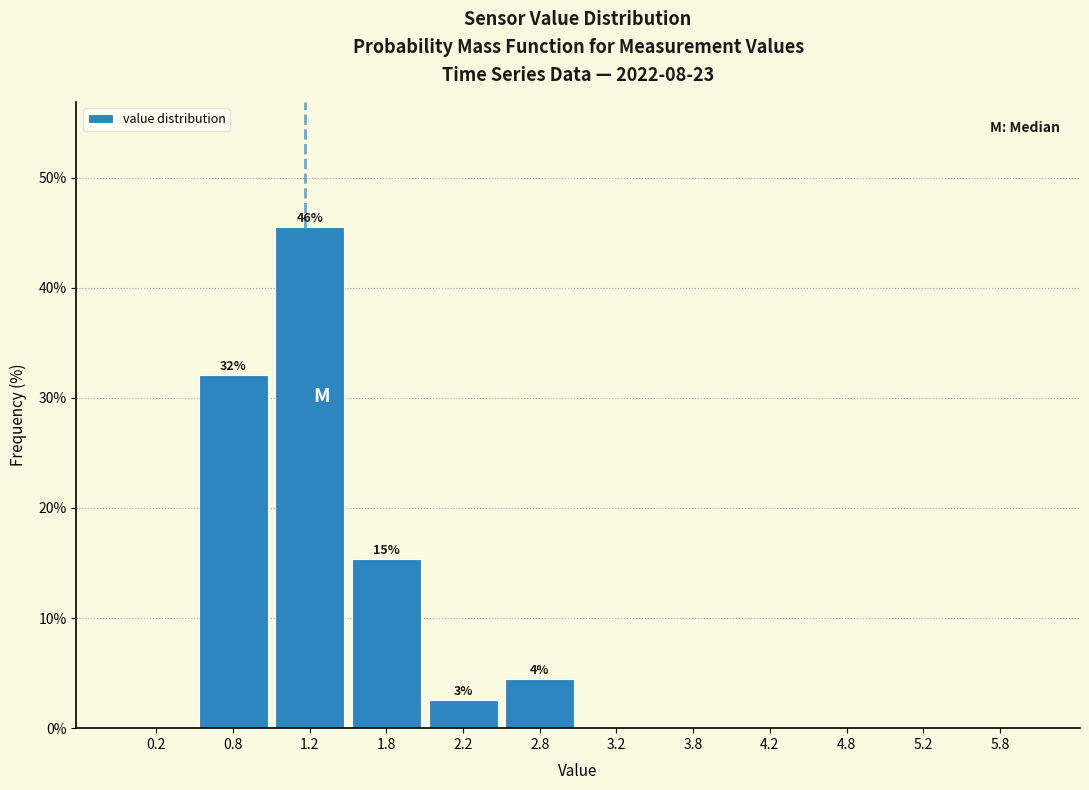

Which range on the x-axis has the tallest bar?

1.0 to 1.5